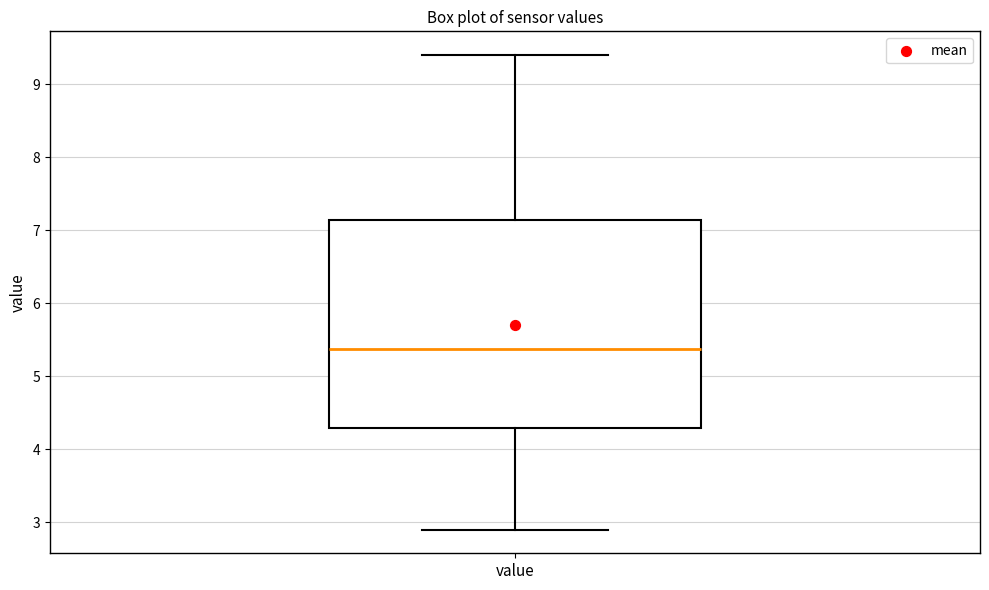

Transcribe this box plot: give where the median line is, the range the box spans, and where the two whiskers end, as read against the y-axis. The values are not printed on the chart, so give them approximately, as read against the axis.

median 5.4, box 4.3 to 7.1, whiskers 2.9 to 9.4